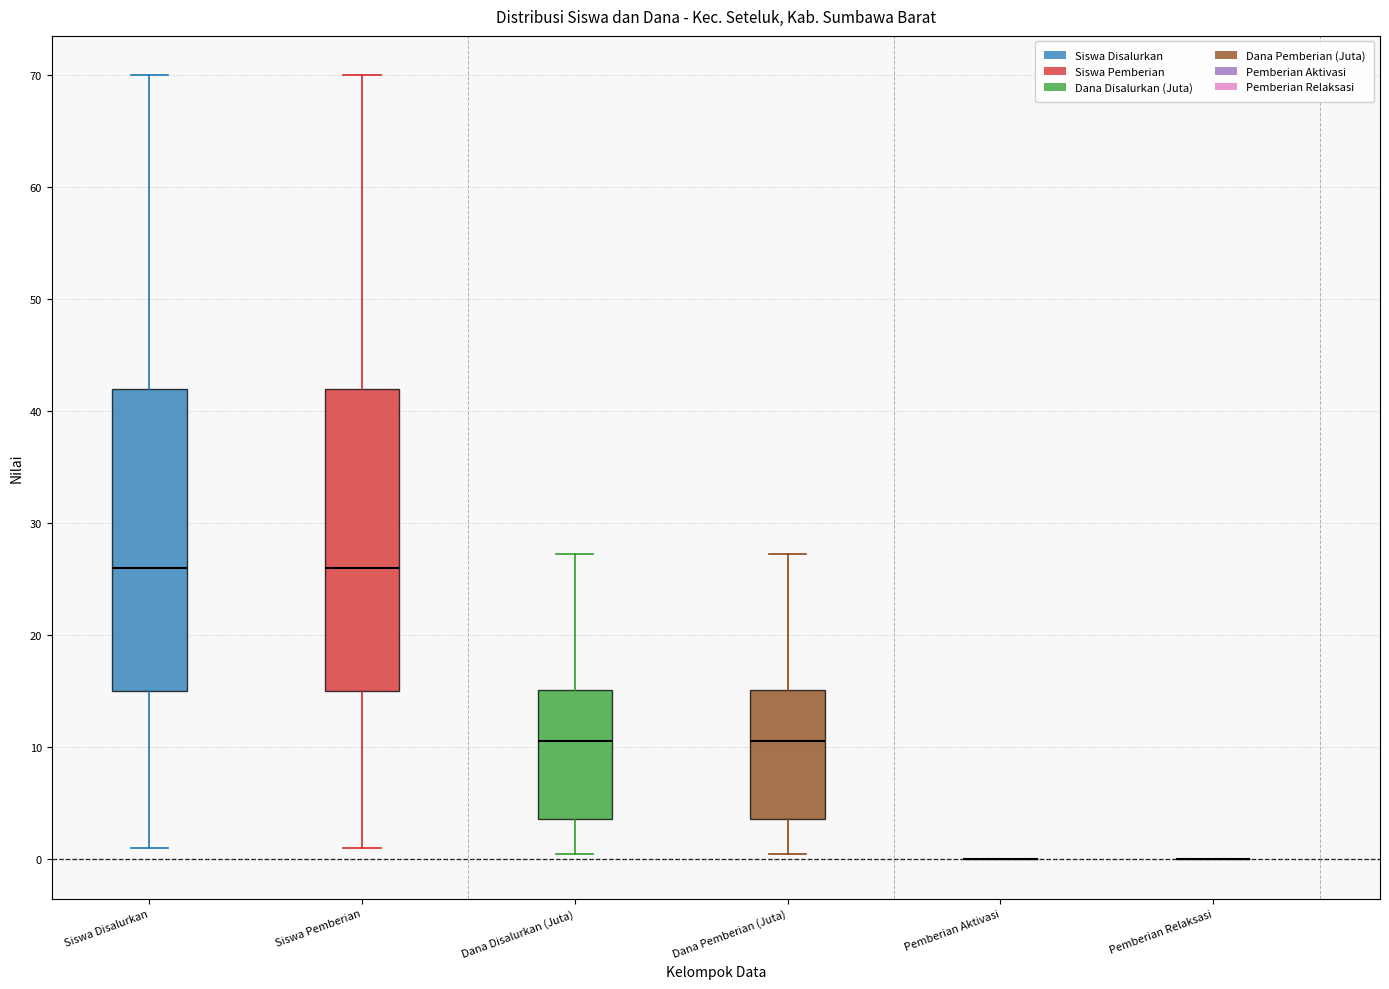

Where does the median line of the box for Siswa Pemberian sit on the y-axis? The values are not printed on the chart, so give them approximately, as read against the axis.

26